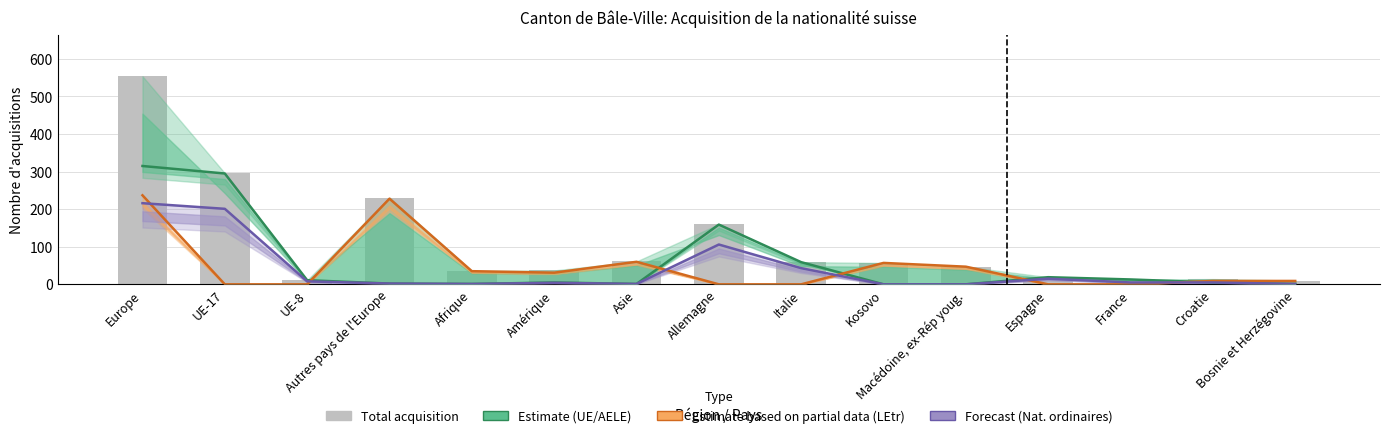

What is the value of the 9th bar from the left?

59